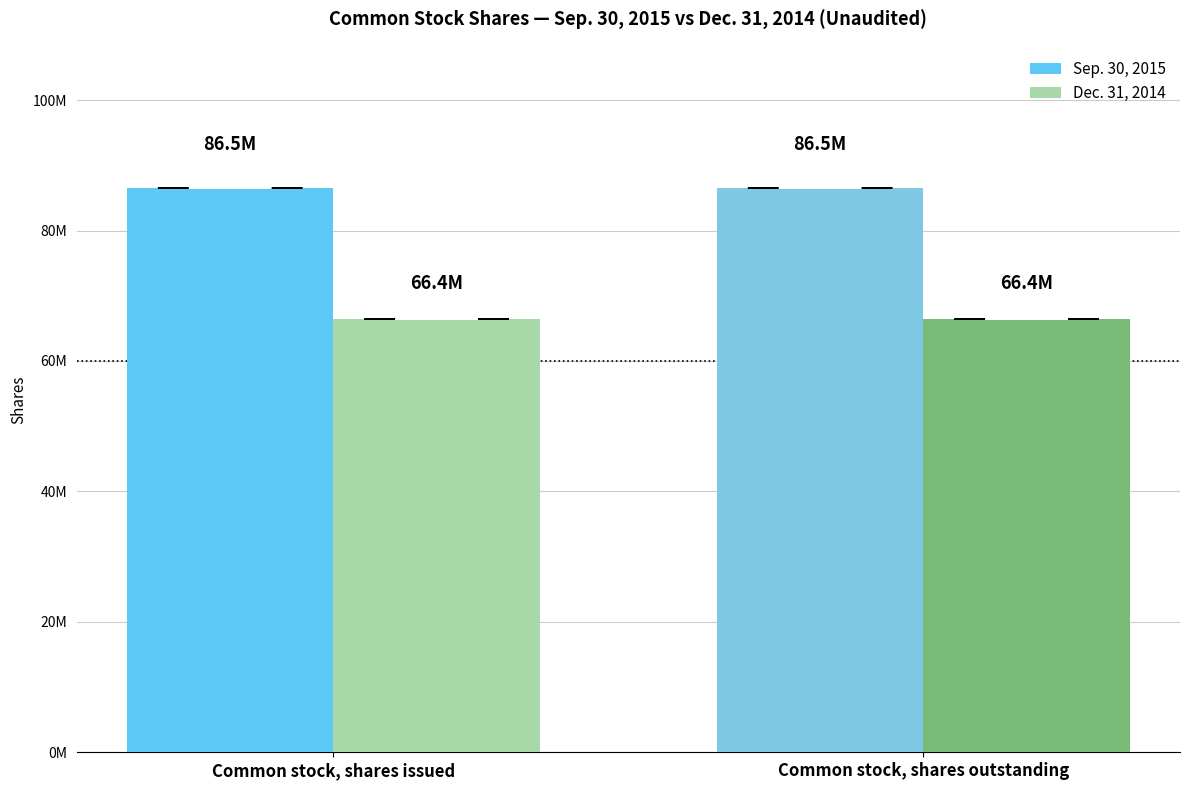

At which category does the chart reach its peak across all series?

Common stock, shares issued